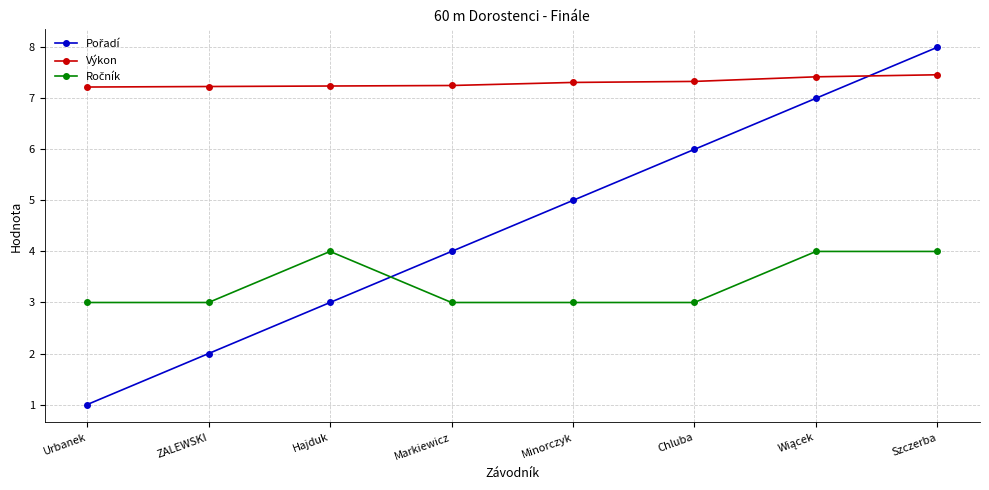

How many categories are shown in the chart?

8